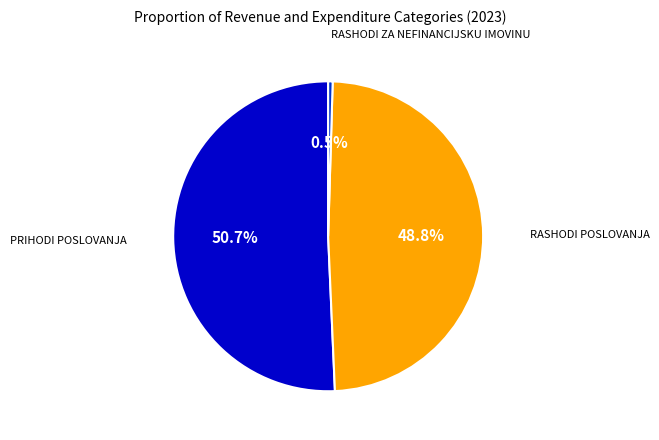

Count the number of slices in the pie.

3